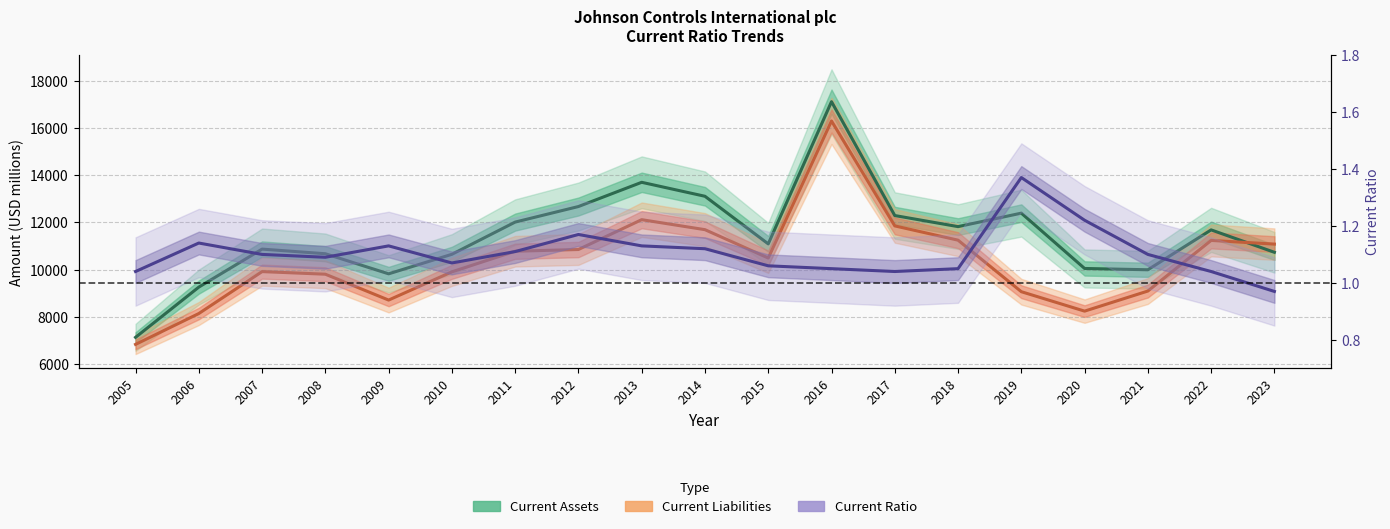

Where is Current Liabilities nearest to the value 11567?

2014